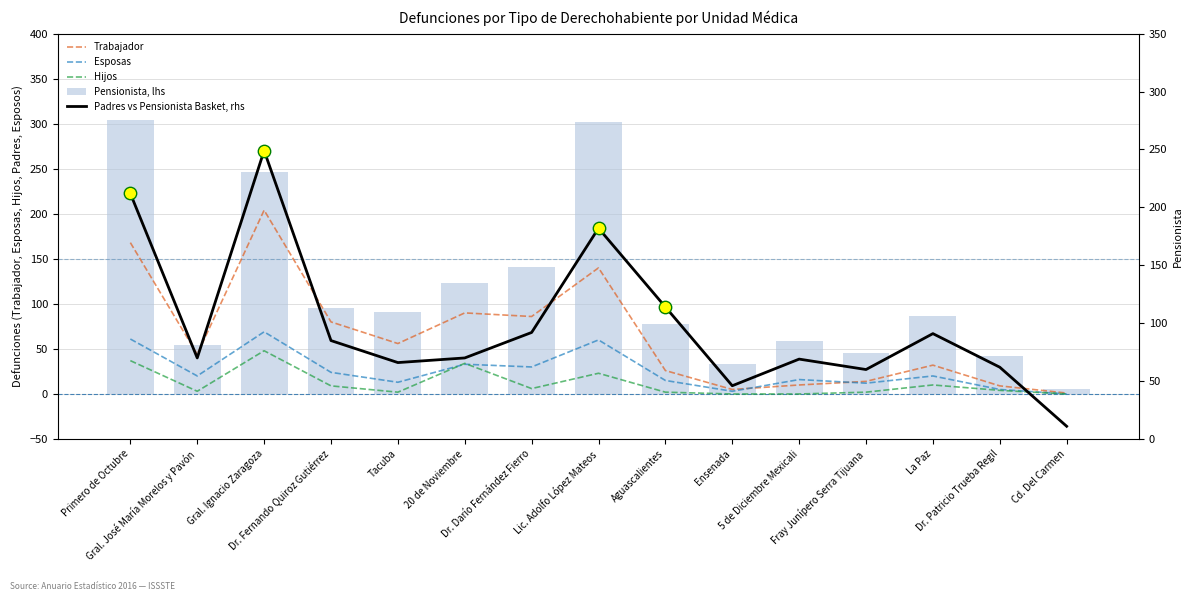

Which series has the largest total across all categories?

Pensionista, lhs